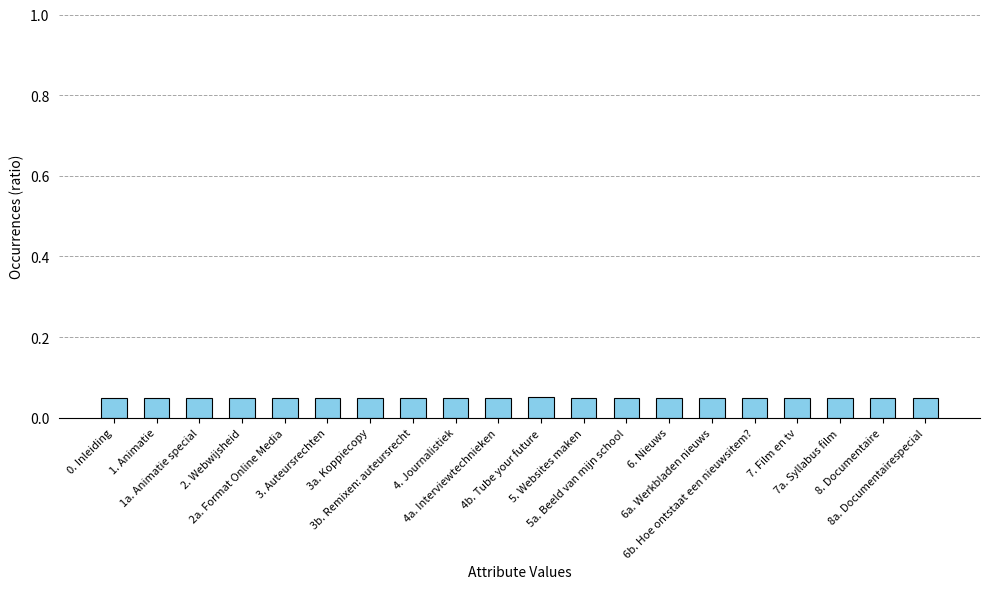

Count the values in the range 0 to 1.

20